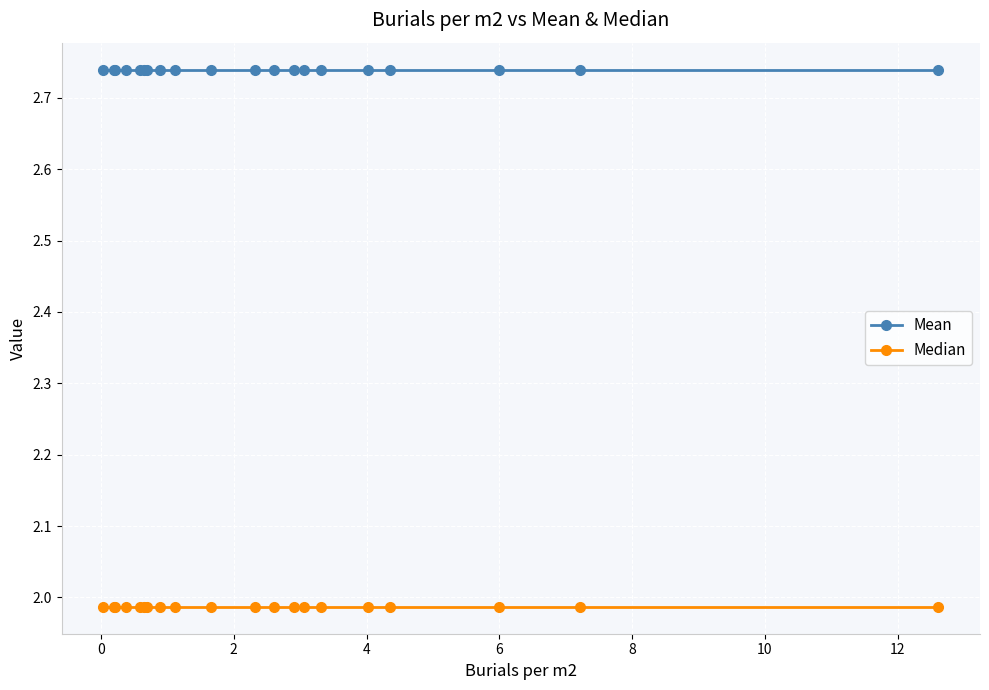

At how many categories does at least one series exceed 2?

20